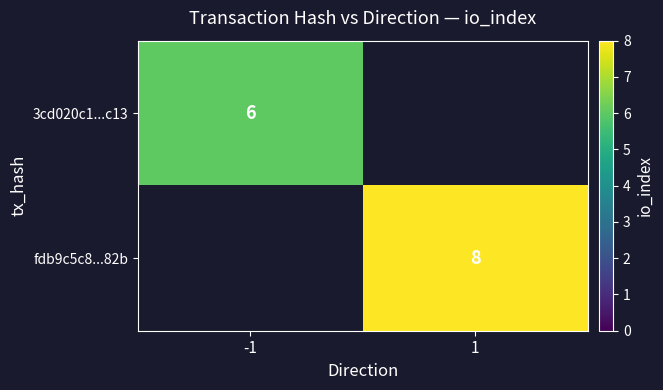

The fdb9c5c8...82b series shows 13 at 1. True or false?

False